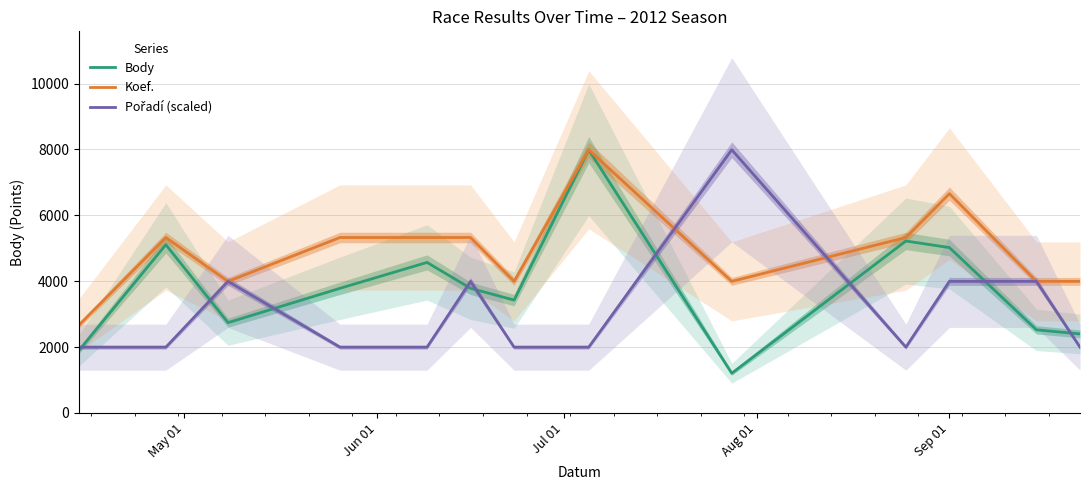

Reading left to right, extract all data points from this chart.

Body: 1892.0	5108.0	2742.0	3784.0	4570.0	3784.0	3427.0	7989.0	1206.0	5220.0	5020.0	2524.0	2400.0
Koef.: 2663.0	5326.0	3994.5	5326.0	5326.0	5326.0	3994.5	7989.0	3994.5	5326.0	6657.5	3994.5	3994.5
Pořadí (scaled): 1997.2	1997.2	3994.5	1997.2	1997.2	3994.5	1997.2	1997.2	7989.0	1997.2	3994.5	3994.5	1997.2